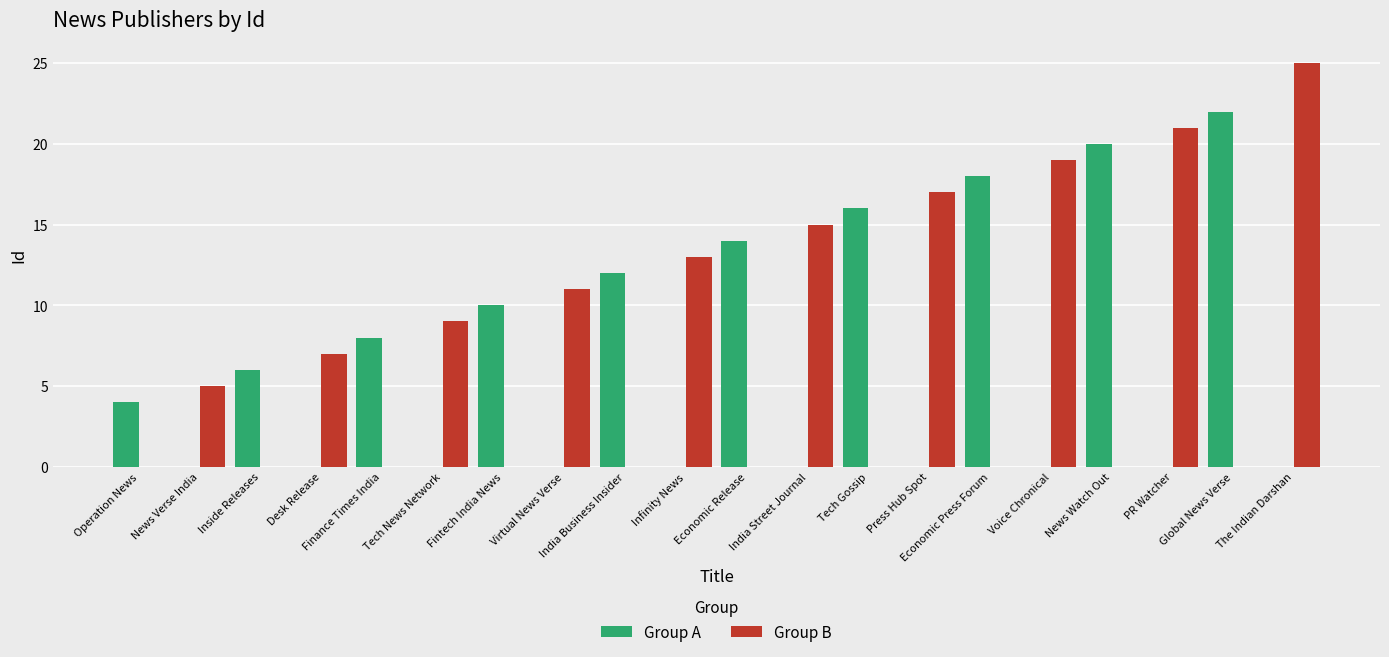

Reading left to right, what are all the values shown in this chart?

Operation News=4	News Verse India=5	Inside Releases=6	Desk Release=7	Finance Times India=8	Tech News Network=9	Fintech India News=10	Virtual News Verse=11	India Business Insider=12	Infinity News=13	Economic Release=14	India Street Journal=15	Tech Gossip=16	Press Hub Spot=17	Economic Press Forum=18	Voice Chronical=19	News Watch Out=20	PR Watcher=21	Global News Verse=22	The Indian Darshan=25